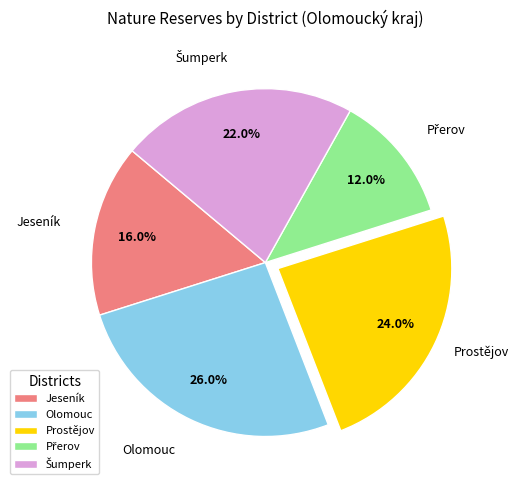

How many slices are in this pie chart?

5